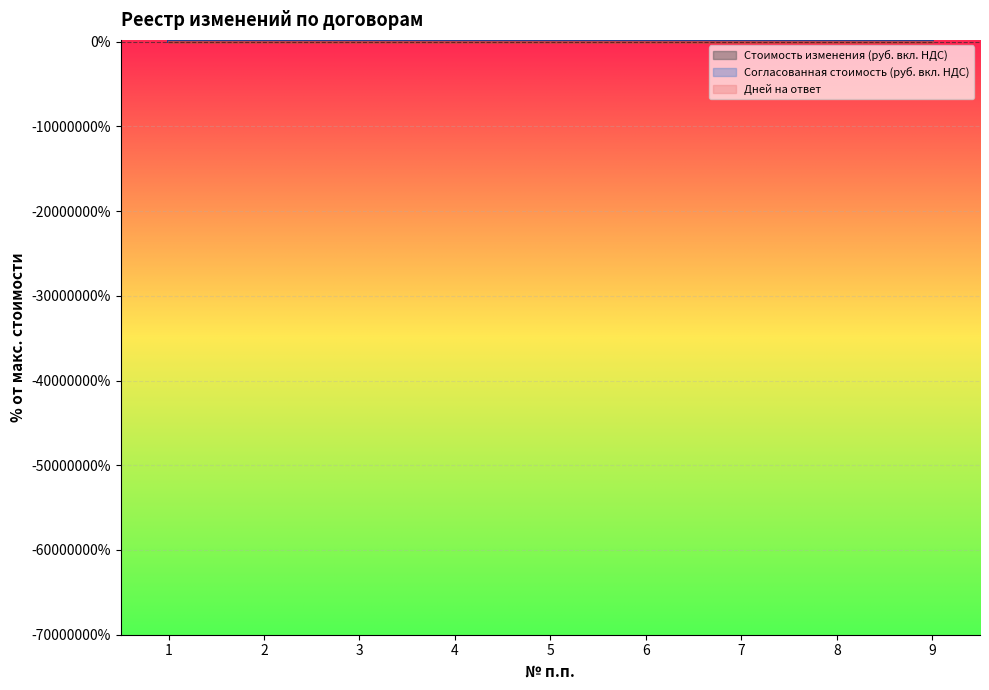

Reading right to left, what are all the values shown in this chart?

Стоимость изменения (руб. вкл. НДС): 9=-17.1	8=-85.7	7=-10.0	6=2.9	5=7.1	4=14.3	3=-0.7	2=-21.4	1=-2.9
Согласованная стоимость (руб. вкл. НДС): 9=-8.0	8=-40.0	7=-4.7	6=1.3	5=3.3	4=6.7	3=-0.3	2=-10.0	1=-1.3
Дней на ответ: 9=0.0	8=0.0	7=0.0	6=0.0	5=0.0	4=0.0	3=0.0	2=0.0	1=0.0